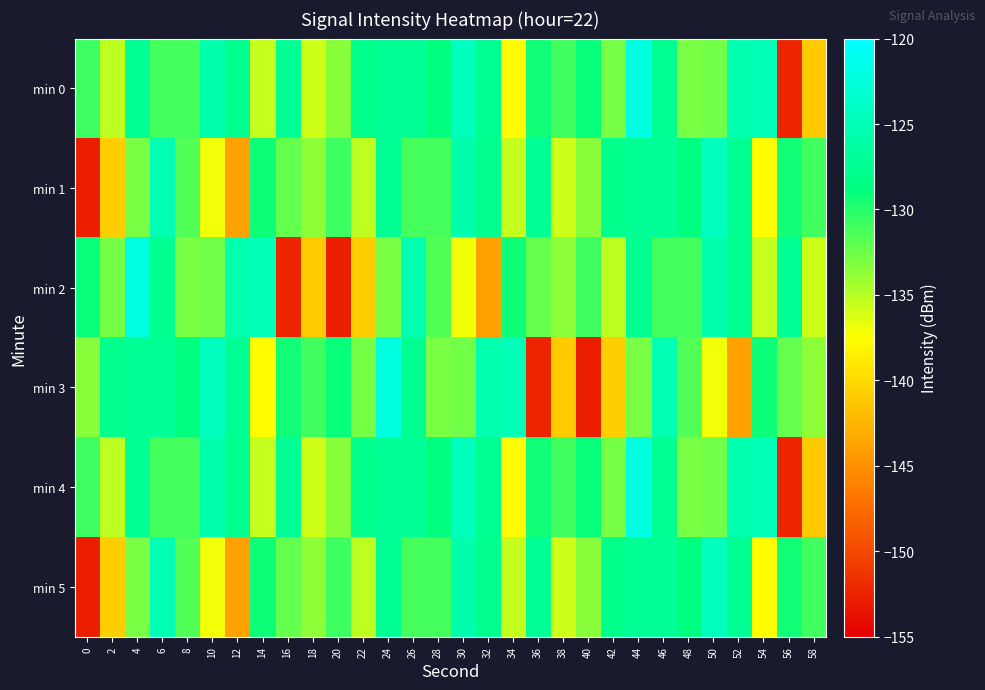

Reading left to right, extract all data points from this chart.

min 0: 0=-130.9	2=-135.2	4=-127.5	6=-131.2	8=-131.2	10=-125.6	12=-127.7	14=-135.6	16=-127.3	18=-135.8	20=-133.5	22=-128.0	24=-127.3	26=-127.2	28=-128.8	30=-124.5	32=-127.5	34=-137.7	36=-129.4	38=-131.0	40=-129.1	42=-132.8	44=-122.1	46=-127.6	48=-132.9	50=-132.7	52=-125.5	54=-125.0	56=-152.5	58=-141.1
min 1: 0=-152.9	2=-140.9	4=-132.9	6=-125.2	8=-131.5	10=-137.0	12=-143.9	14=-129.2	16=-132.3	18=-133.6	20=-130.9	22=-135.2	24=-127.5	26=-131.2	28=-131.2	30=-125.6	32=-127.7	34=-135.6	36=-127.3	38=-135.8	40=-133.5	42=-128.0	44=-127.3	46=-127.2	48=-128.8	50=-124.5	52=-127.5	54=-137.7	56=-129.4	58=-131.0
min 2: 0=-129.1	2=-132.8	4=-122.1	6=-127.6	8=-132.9	10=-132.7	12=-125.5	14=-125.0	16=-152.5	18=-141.1	20=-152.9	22=-140.9	24=-132.9	26=-125.2	28=-131.5	30=-137.0	32=-143.9	34=-129.2	36=-132.3	38=-133.6	40=-130.9	42=-135.2	44=-127.5	46=-131.2	48=-131.2	50=-125.6	52=-127.7	54=-135.6	56=-127.3	58=-135.8
min 3: 0=-133.5	2=-128.0	4=-127.3	6=-127.2	8=-128.8	10=-124.5	12=-127.5	14=-137.7	16=-129.4	18=-131.0	20=-129.1	22=-132.8	24=-122.1	26=-127.6	28=-132.9	30=-132.7	32=-125.5	34=-125.0	36=-152.5	38=-141.1	40=-152.9	42=-140.9	44=-132.9	46=-125.2	48=-131.5	50=-137.0	52=-143.9	54=-129.2	56=-132.3	58=-133.6
min 4: 0=-130.9	2=-135.2	4=-127.5	6=-131.2	8=-131.2	10=-125.6	12=-127.7	14=-135.6	16=-127.3	18=-135.8	20=-133.5	22=-128.0	24=-127.3	26=-127.2	28=-128.8	30=-124.5	32=-127.5	34=-137.7	36=-129.4	38=-131.0	40=-129.1	42=-132.8	44=-122.1	46=-127.6	48=-132.9	50=-132.7	52=-125.5	54=-125.0	56=-152.5	58=-141.1
min 5: 0=-152.9	2=-140.9	4=-132.9	6=-125.2	8=-131.5	10=-137.0	12=-143.9	14=-129.2	16=-132.3	18=-133.6	20=-130.9	22=-135.2	24=-127.5	26=-131.2	28=-131.2	30=-125.6	32=-127.7	34=-135.6	36=-127.3	38=-135.8	40=-133.5	42=-128.0	44=-127.3	46=-127.2	48=-128.8	50=-124.5	52=-127.5	54=-137.7	56=-129.4	58=-131.0